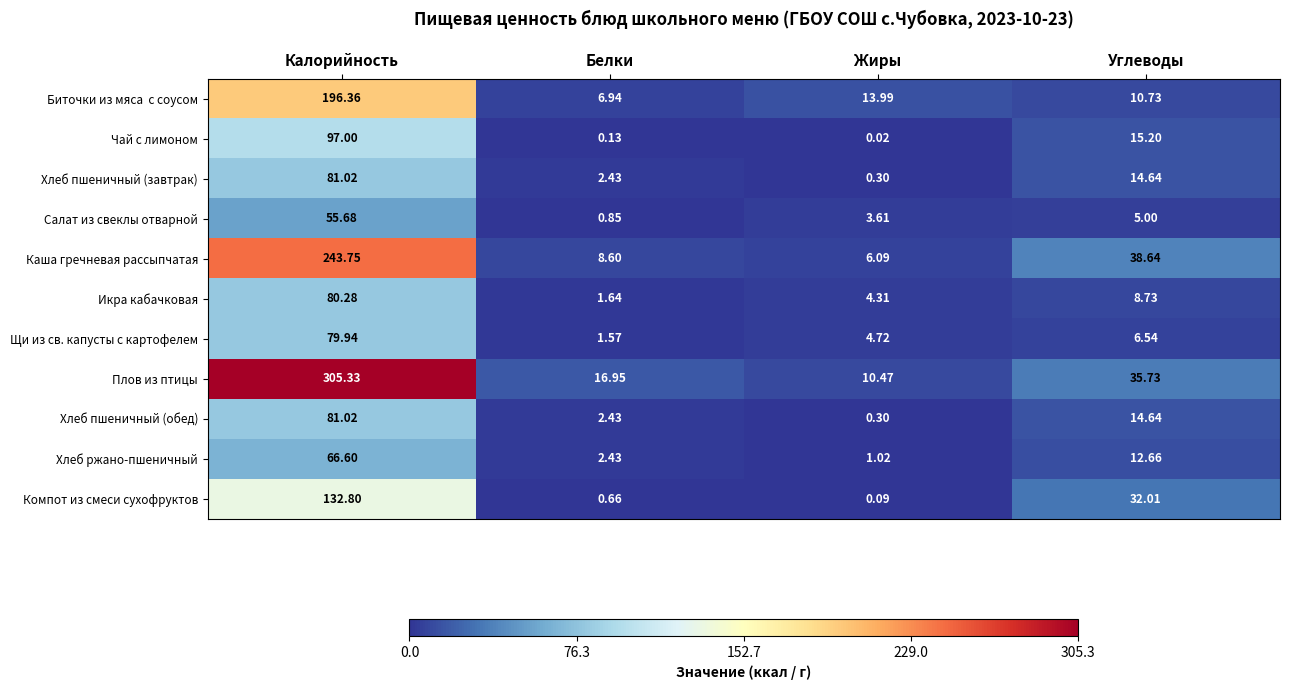

At which category is the sum across all series the highest?

Калорийность